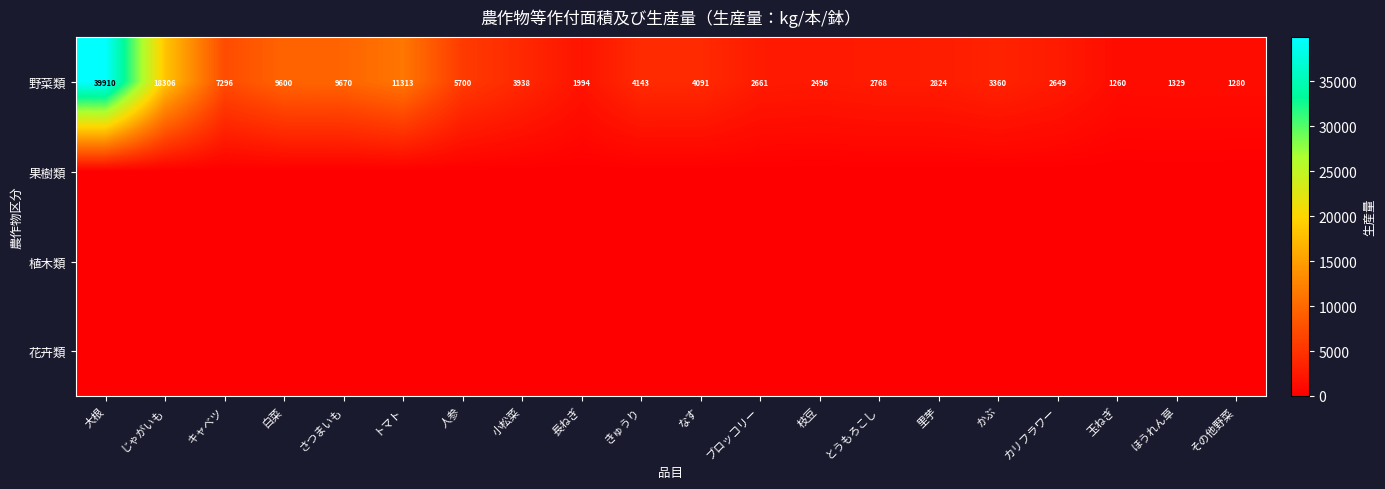

The 野菜類 series shows 63070 at 大根. True or false?

False